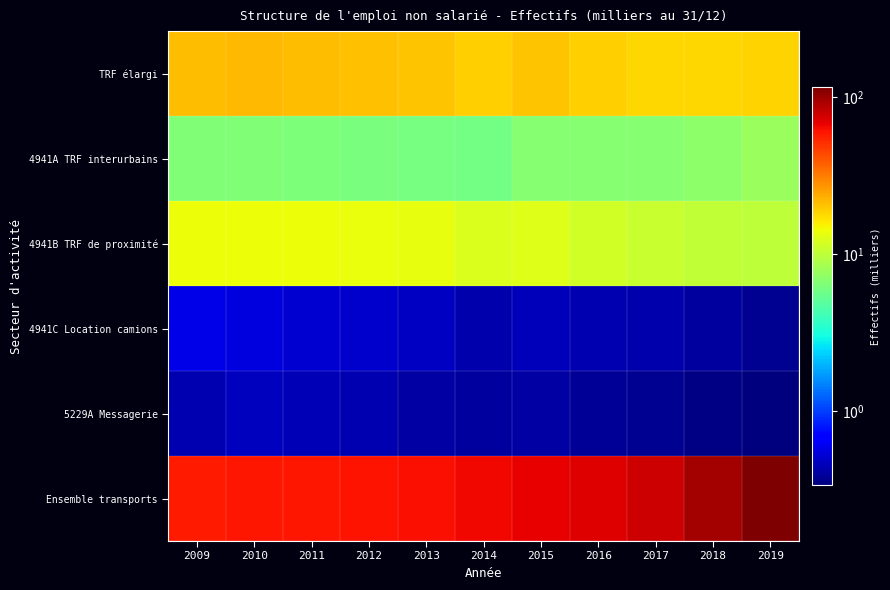

Which has a higher value, 2013 or 2019?

2013